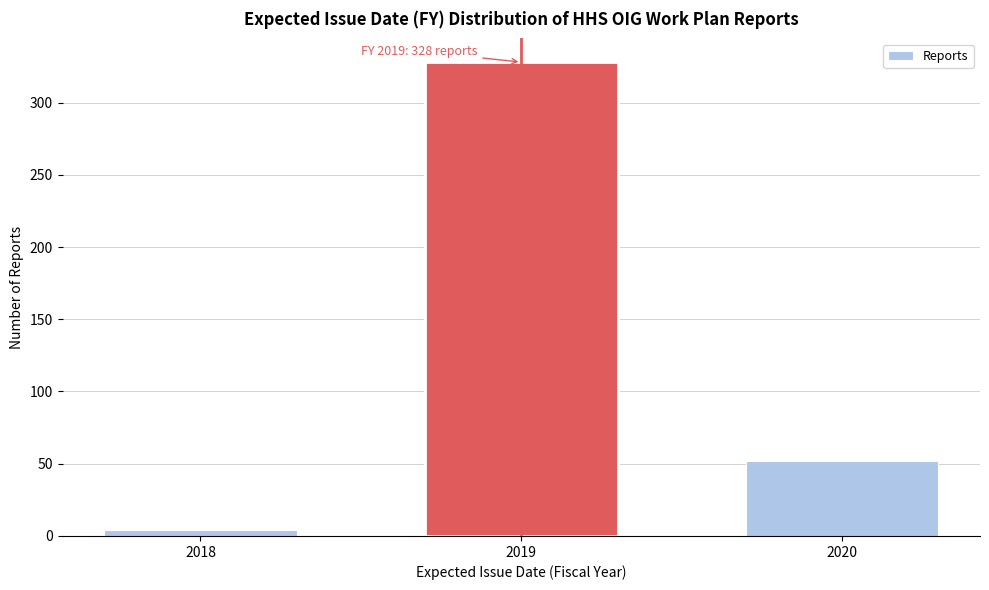

Reading left to right, what are all the values shown in this chart?

2018=4	2019=328	2020=52